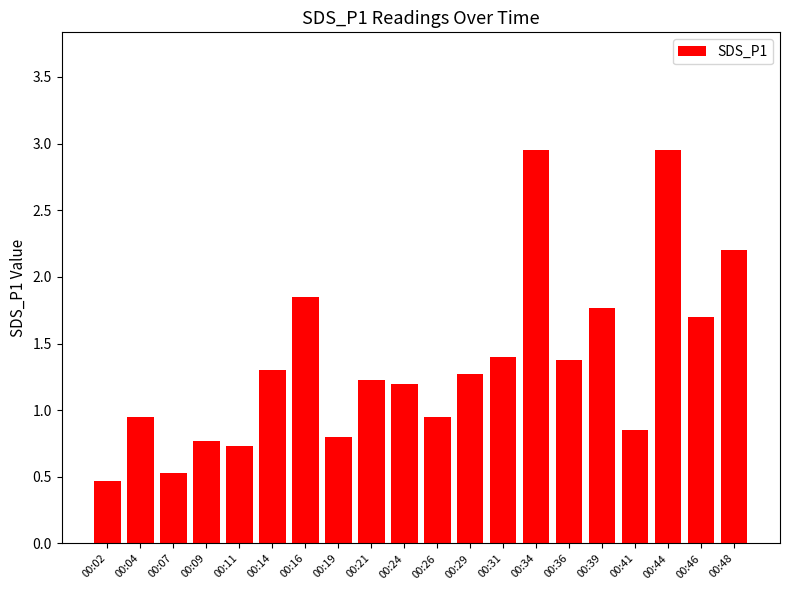

The value at 00:48 is 3.2. True or false?

False